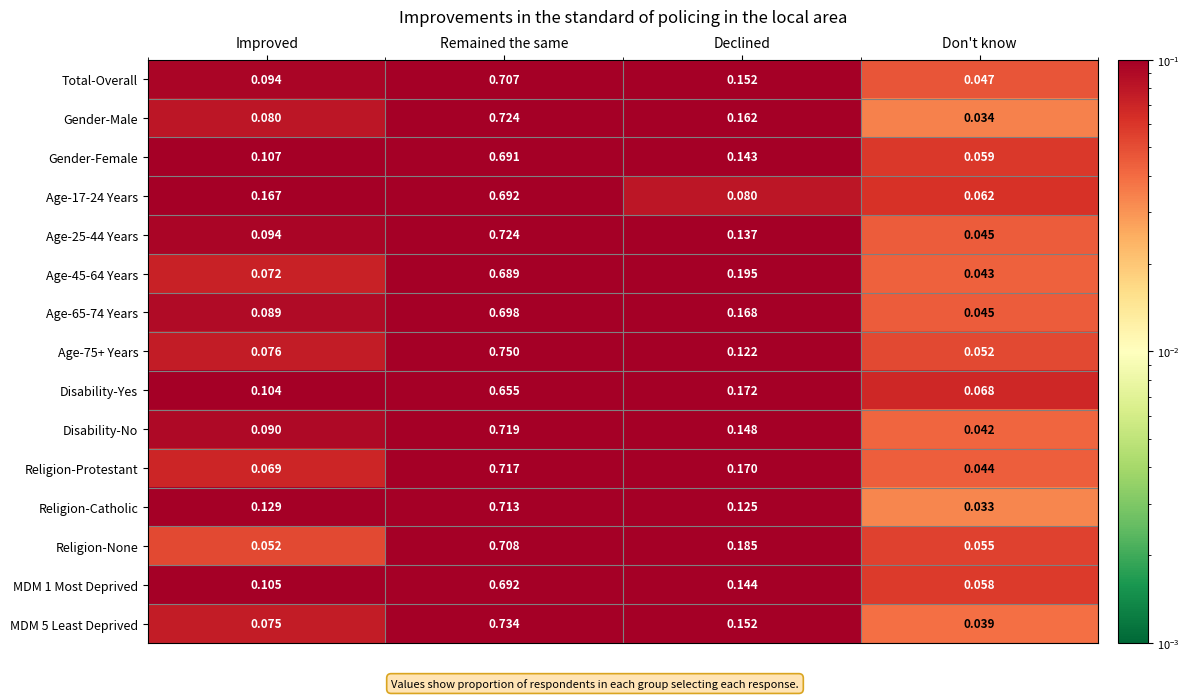

Rank the categories by MDM 1 Most Deprived value from highest to lowest.

Remained the same, Declined, Improved, Don't know